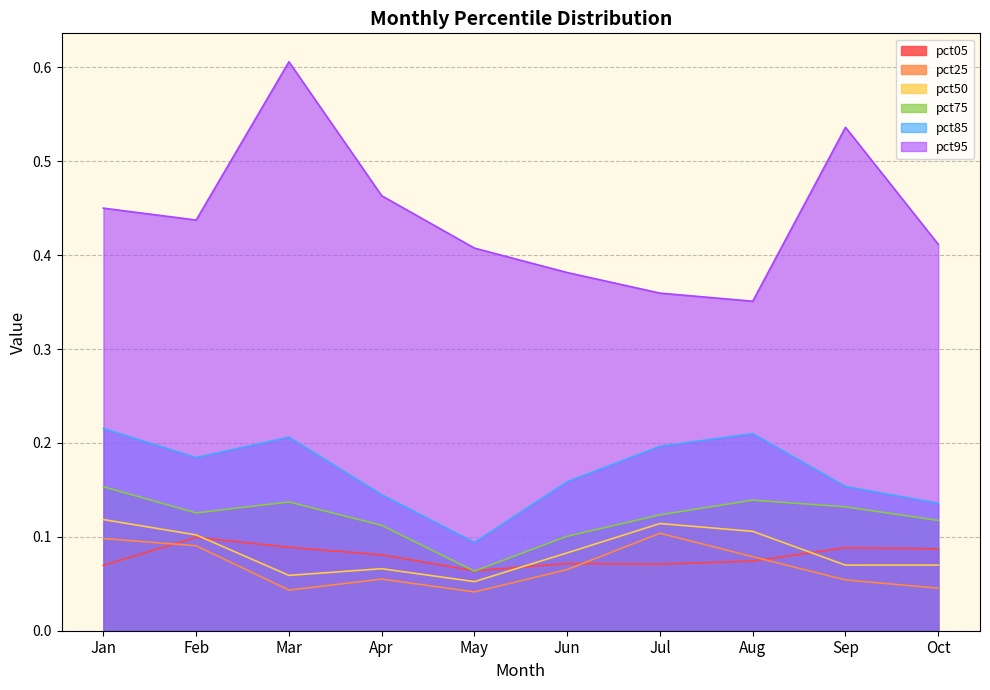

Which series changed the most between Jan and Apr?

pct85